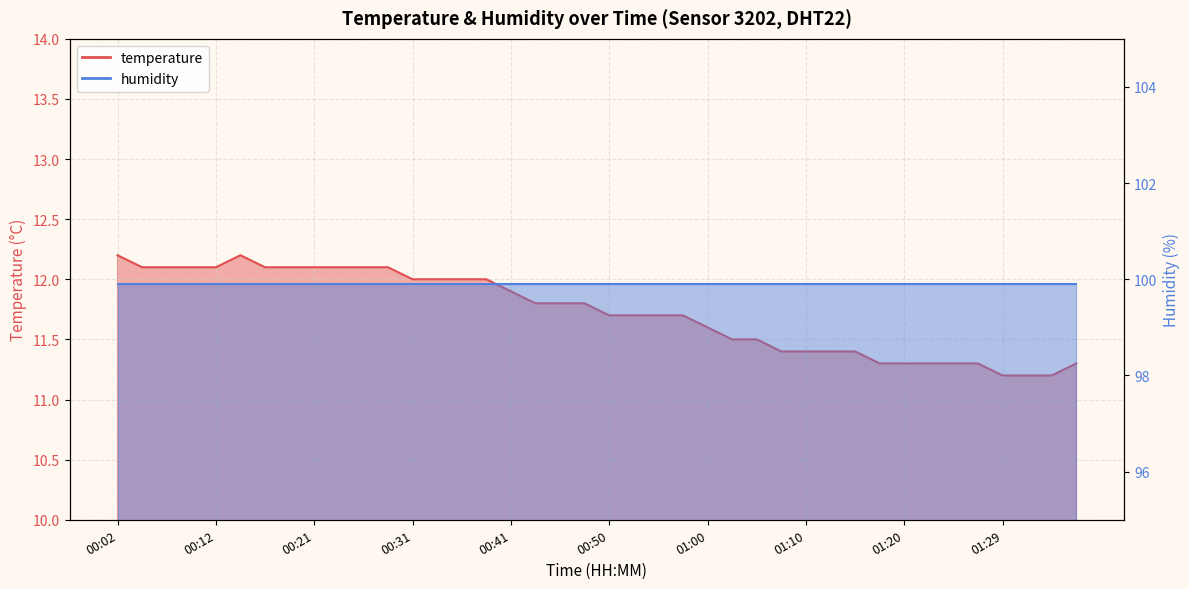

What is the label of the 4th point from the right?

01:29